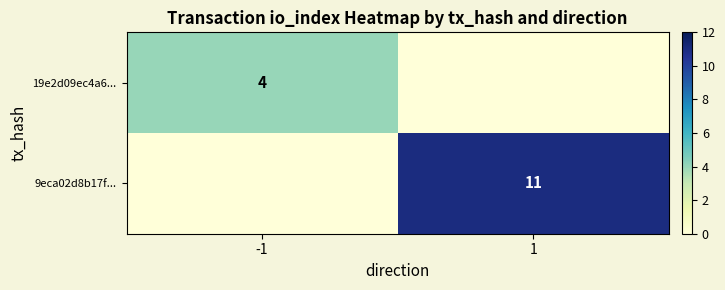

Which label corresponds to the largest value in the chart?

1